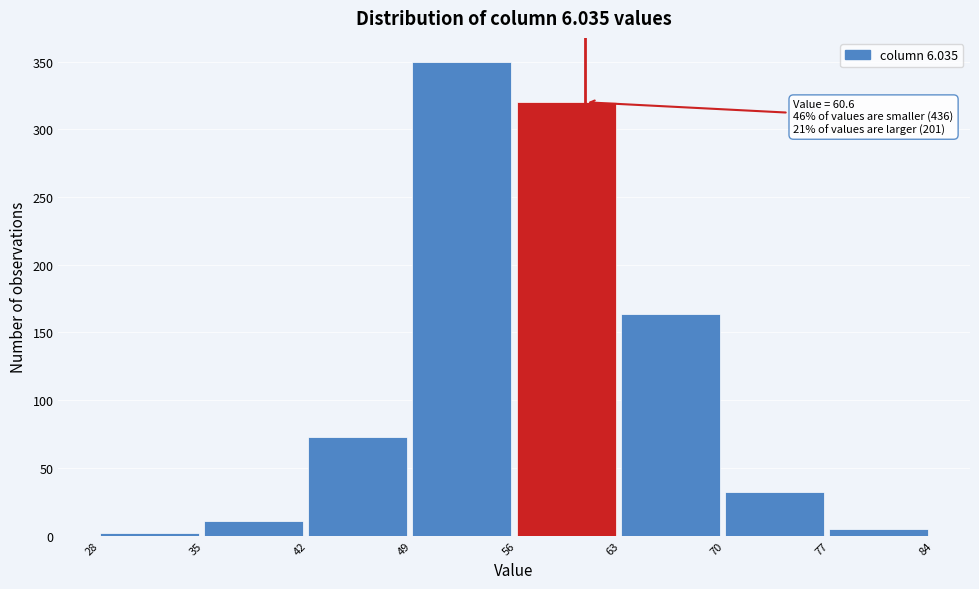

Which range on the x-axis has the tallest bar?

49 to 56